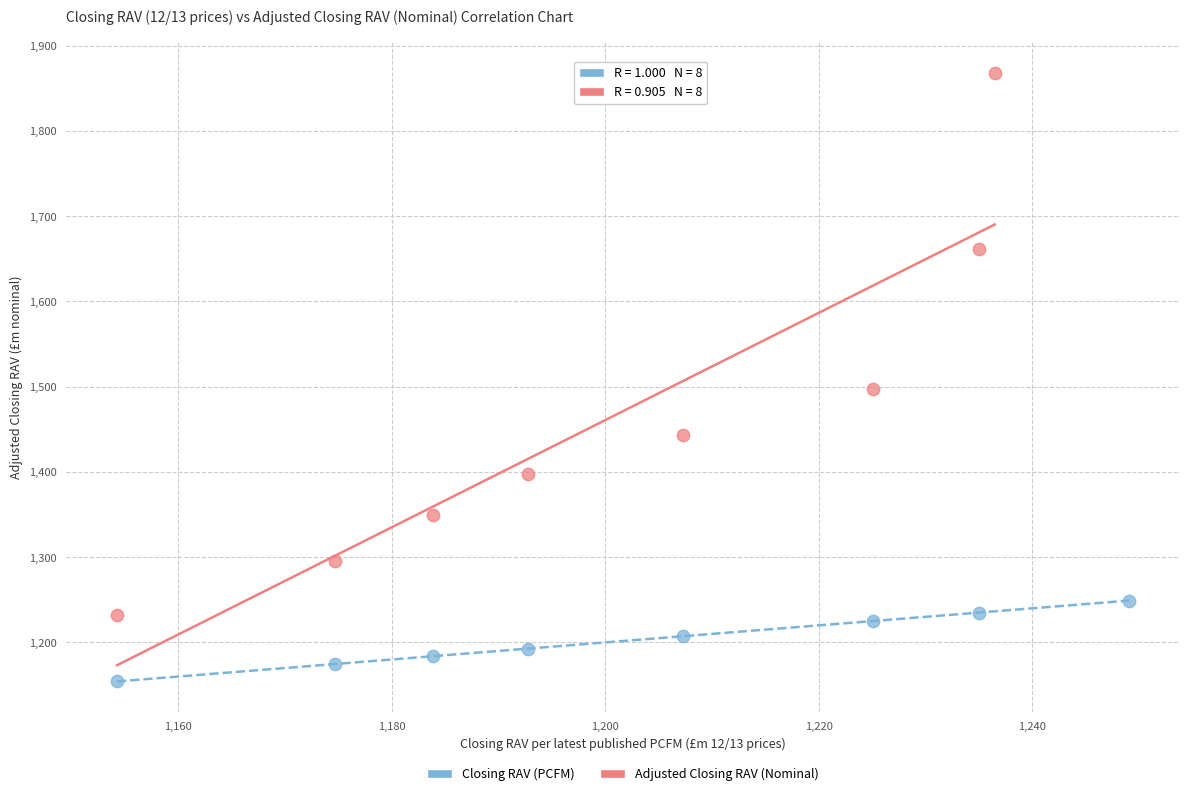

Which series contains the highest Y value?

Adjusted Closing RAV (Nominal)